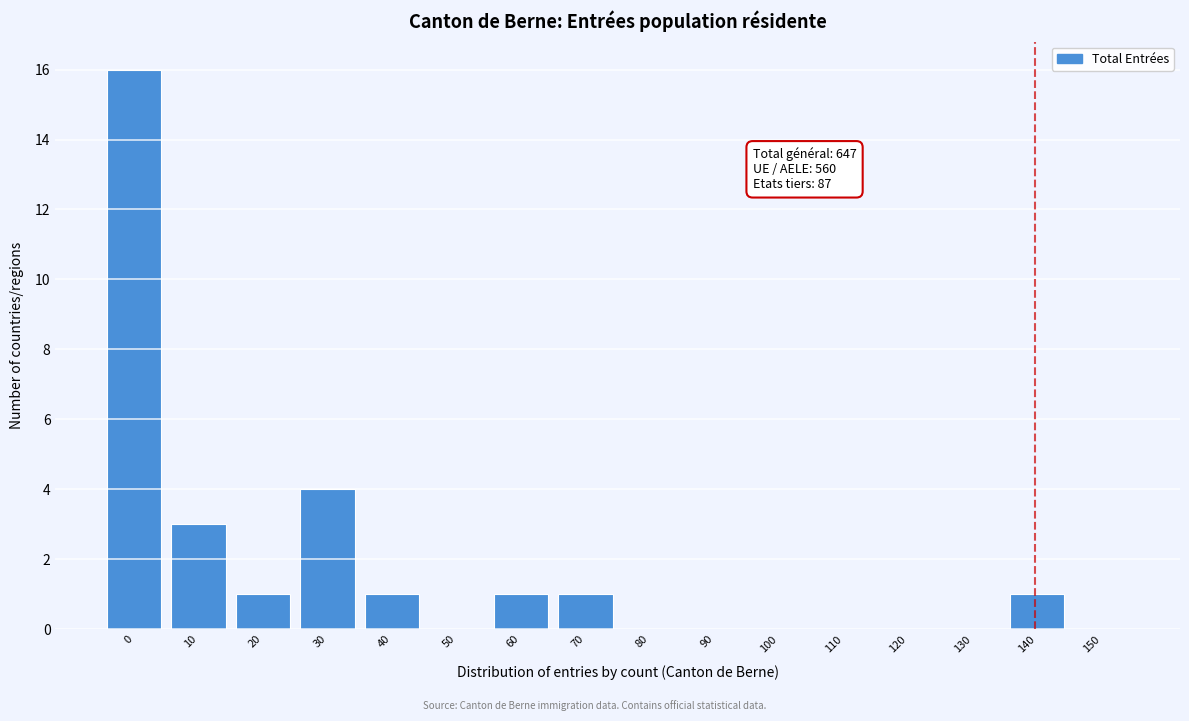

Reading left to right, transcribe all the data shown in this chart.

0=16	10=3	20=1	30=4	40=1	50=0	60=1	70=1	80=0	90=0	100=0	110=0	120=0	130=0	140=1	150=0